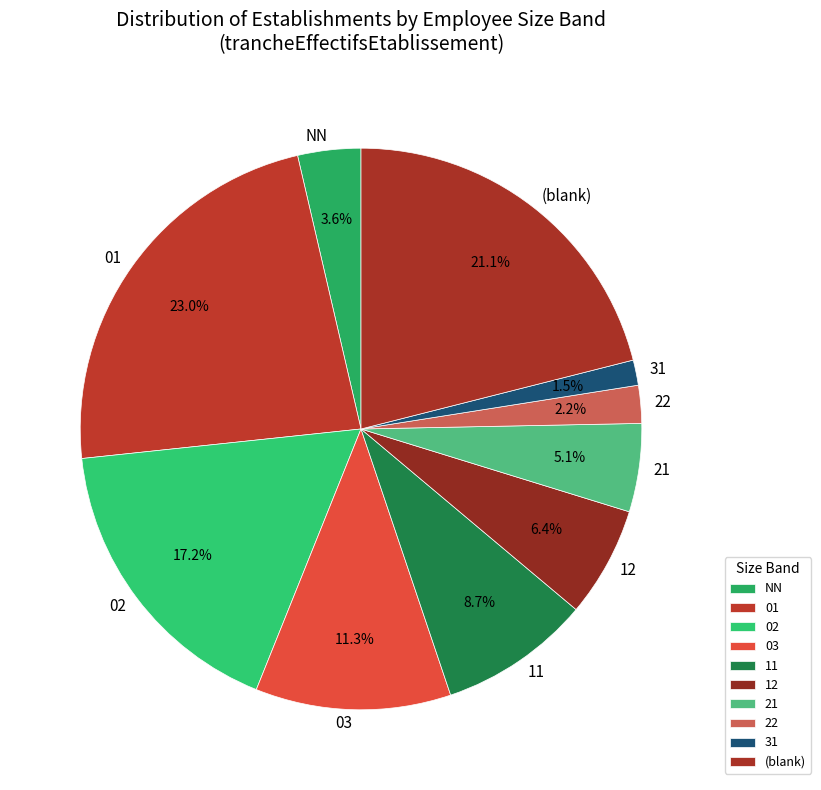

Which category has the smallest portion of the pie?

31